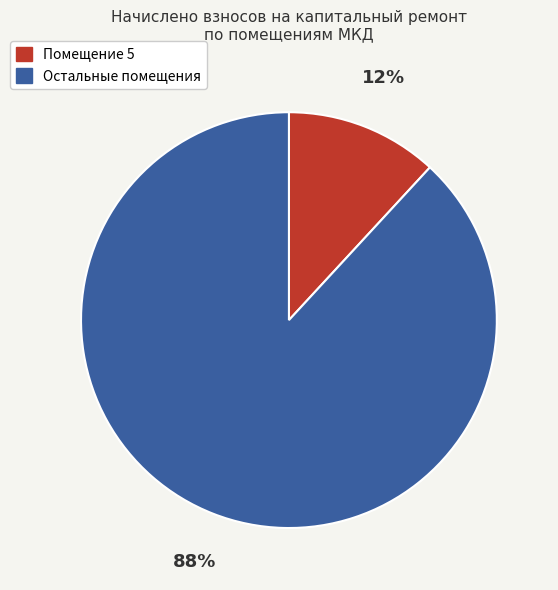

To the nearest percent, what is the average slice percentage?

50%